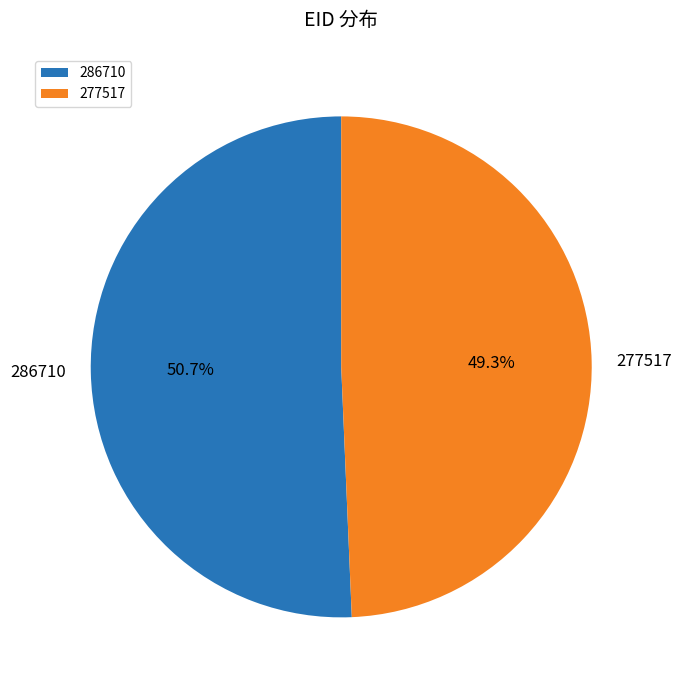

Between 277517 and 286710, which is larger?

286710